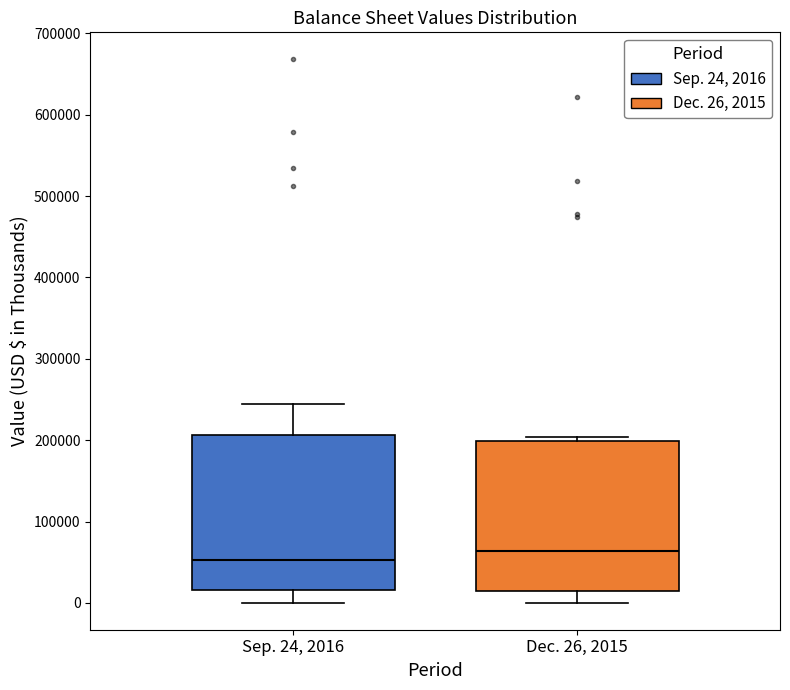

Reading left to right, transcribe this box plot: for each box, give where its median line is, the range the box spans, and where its two whiskers end, as read against the y-axis. The values are not printed on the chart, so give them approximately, as read against the axis.

Sep. 24, 2016: median 50000, box 20000 to 210000, whiskers 0 to 250000
Dec. 26, 2015: median 60000, box 10000 to 200000, whiskers 0 to 200000 (just above the box's upper edge)